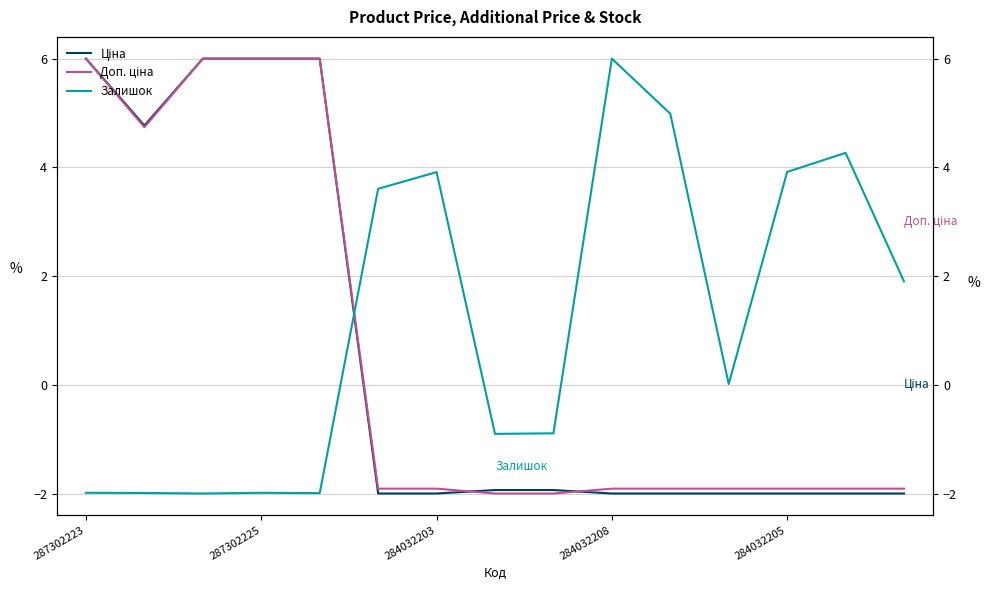

True or false: Ціна has a value of -2.0 at 13.

True